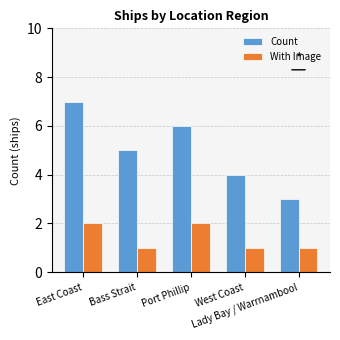

What is the spread (max minus min) of values at Port Phillip?

4